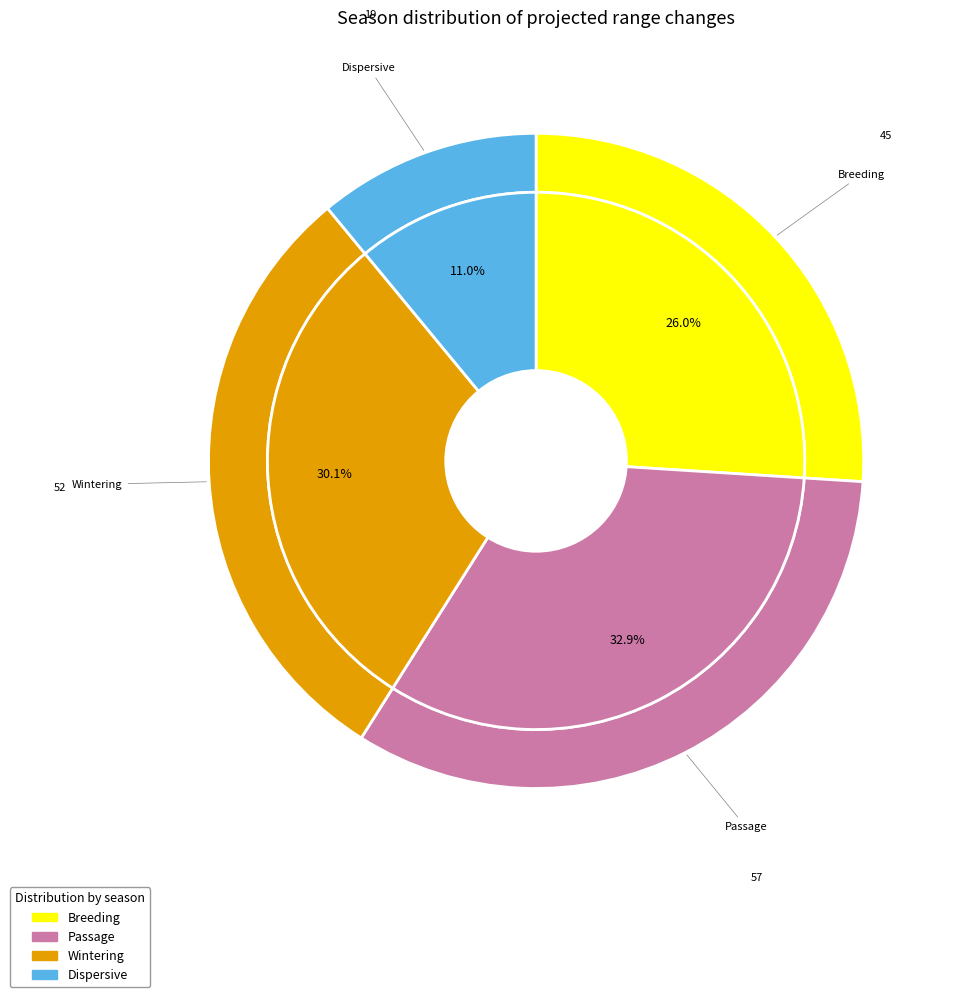

Which slice is the smallest?

Dispersive